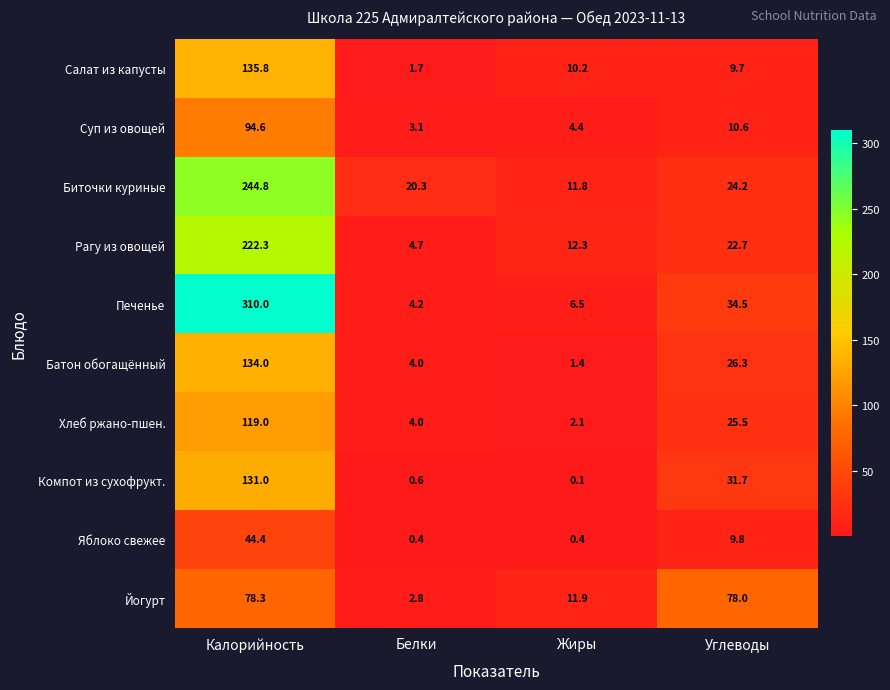

What is the difference between the highest and lowest values at Углеводы?

68.3